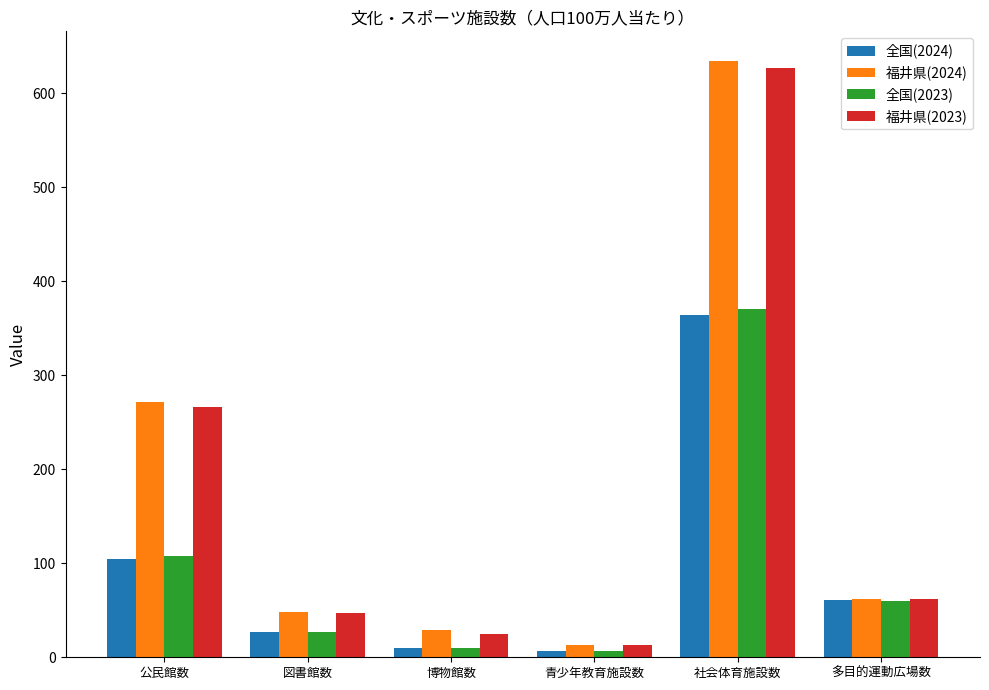

What is the difference between the highest and lowest values at 公民館数?

166.2